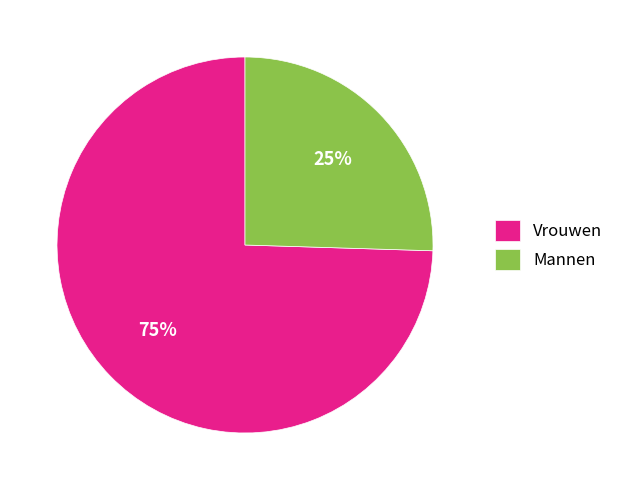

Which slice is the smallest?

Mannen